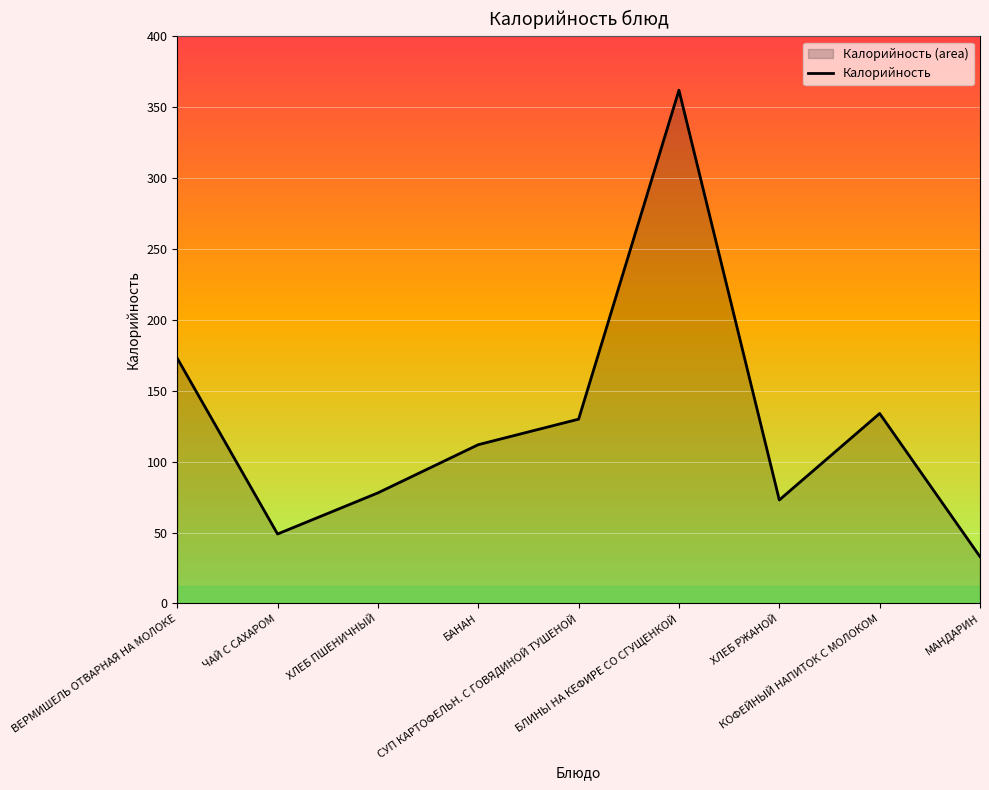

Which label corresponds to the smallest value in the chart?

МАНДАРИН